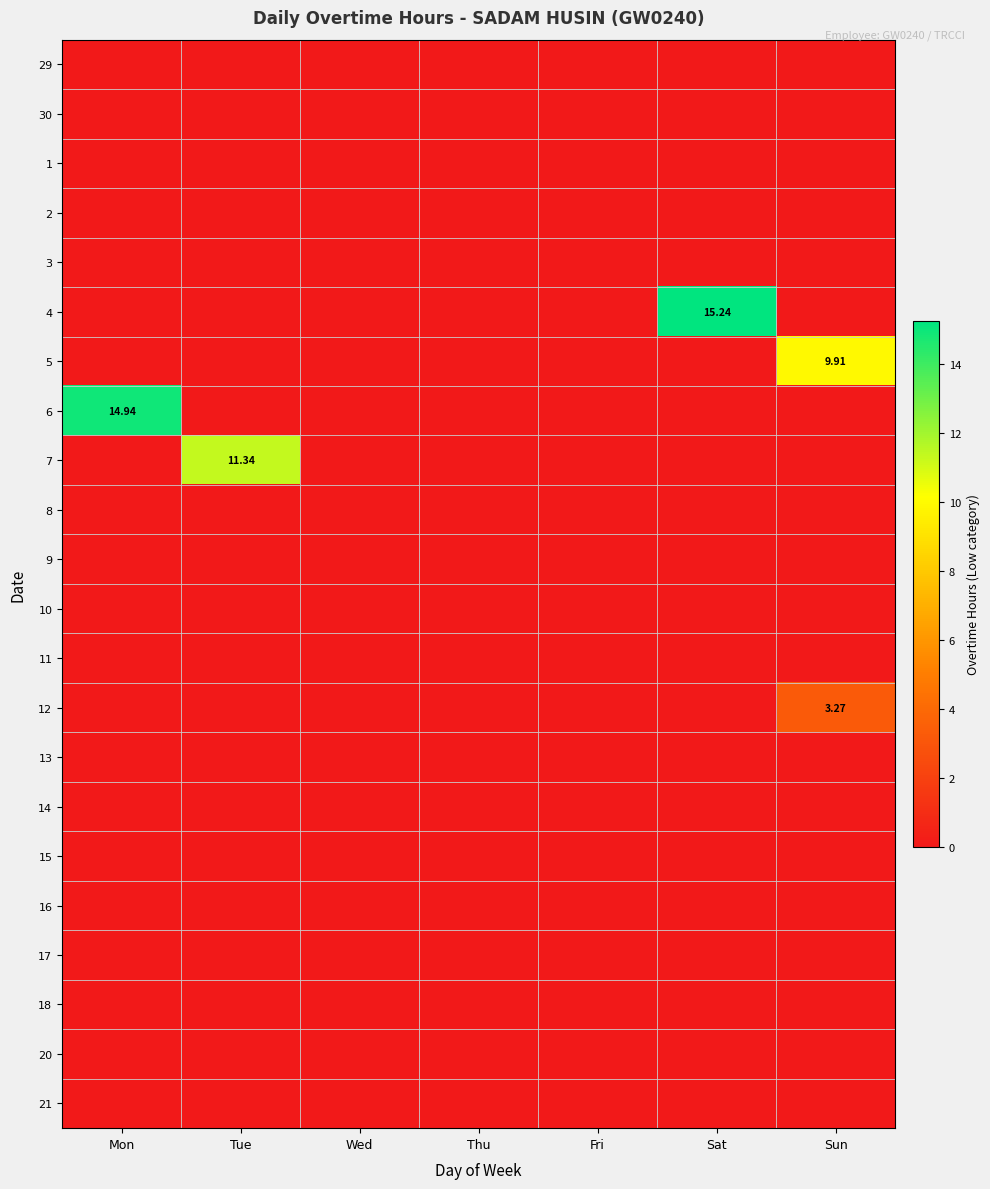

True or false: 7 has a value of 4.9 at Wed.

False